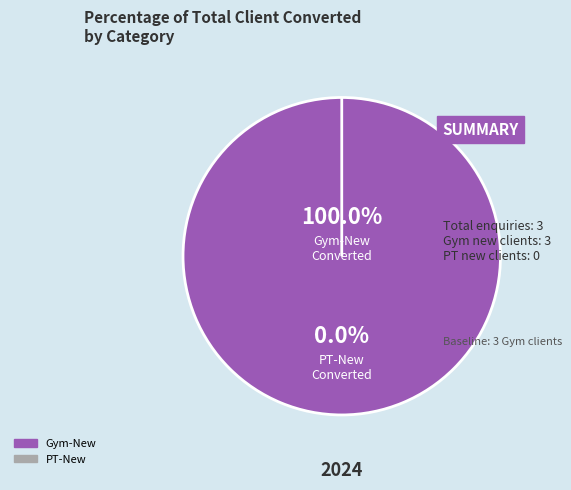

Is it true that Gym-New is 91% of the pie?

False